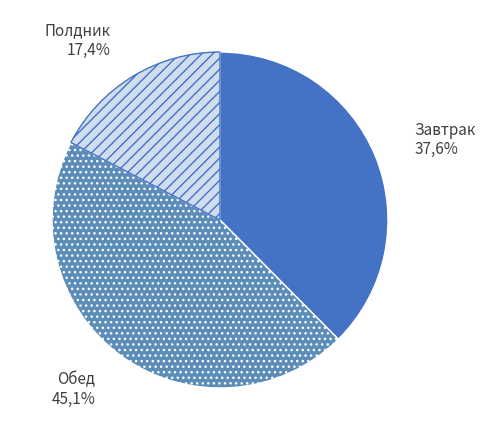

What percentage is the Завтрак slice, to the nearest percent?

38%